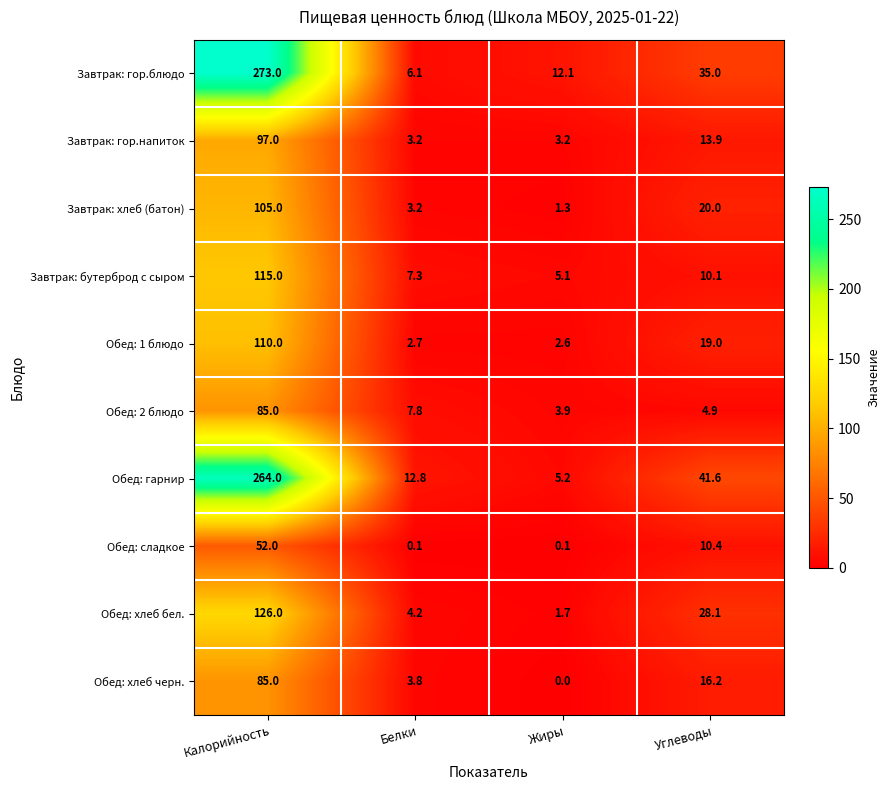

The value of Завтрак: гор.блюдо at Белки is 4.0. True or false?

False